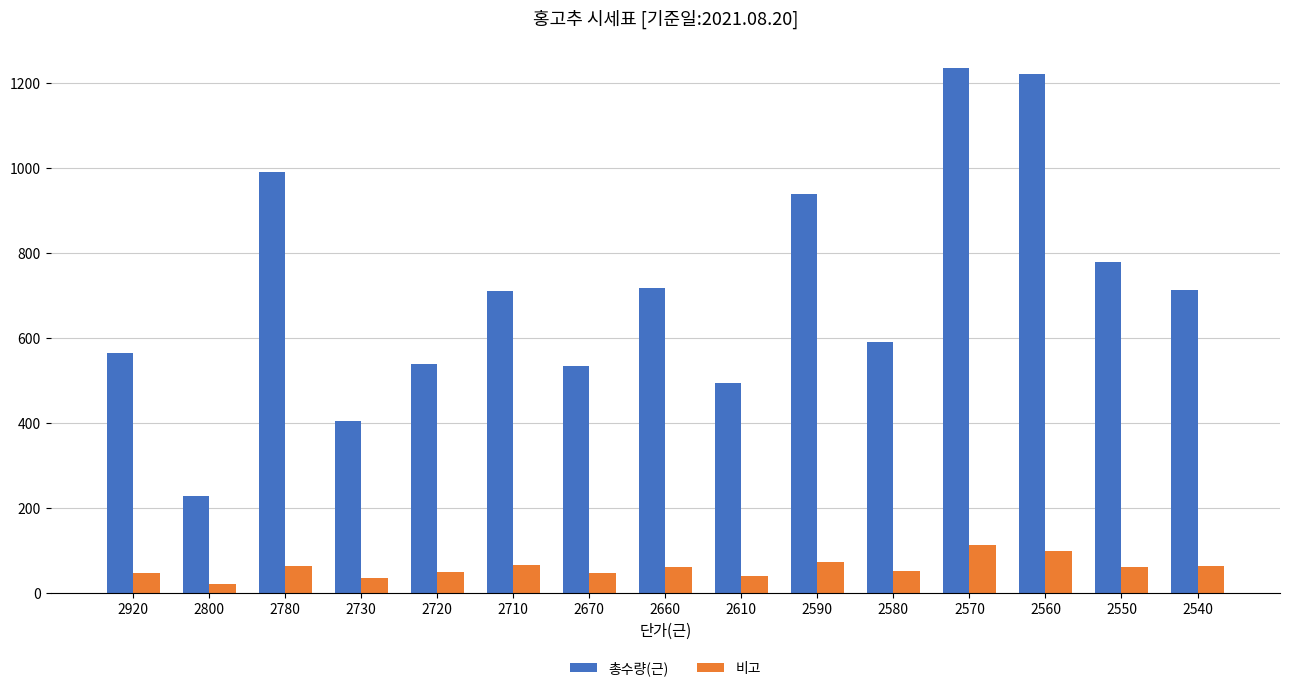

At which category does the chart reach its peak across all series?

2570